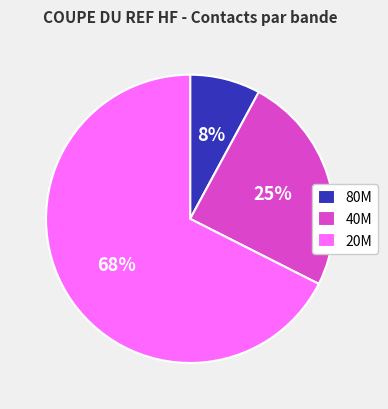

How many slices are in this pie chart?

3